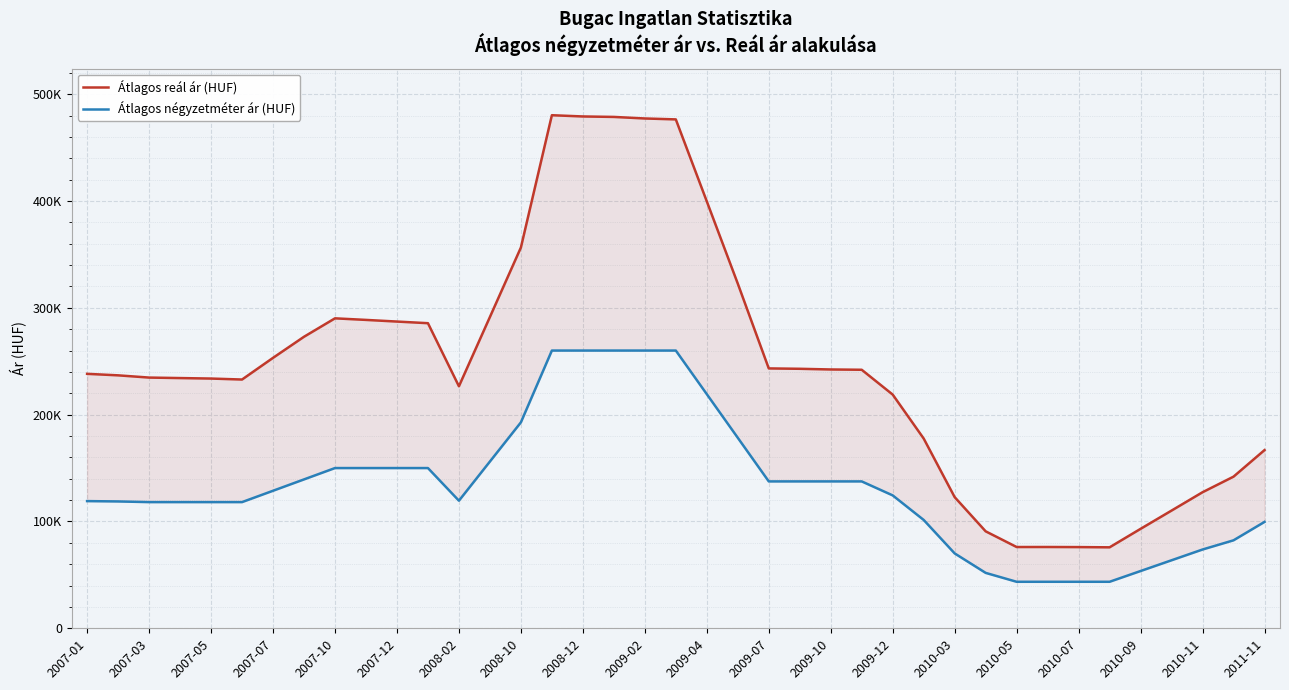

Is the value of Átlagos reál ár (HUF) at 29 greater than the value of Átlagos négyzetméter ár (HUF) at 2008-02?

No